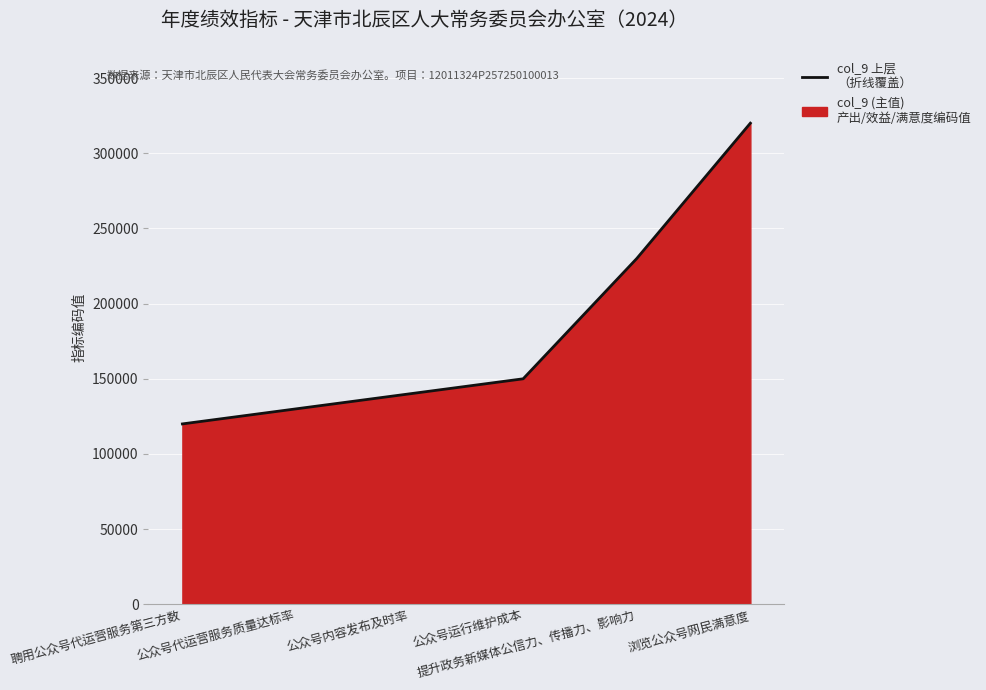

How many lines are shown in the chart?

1